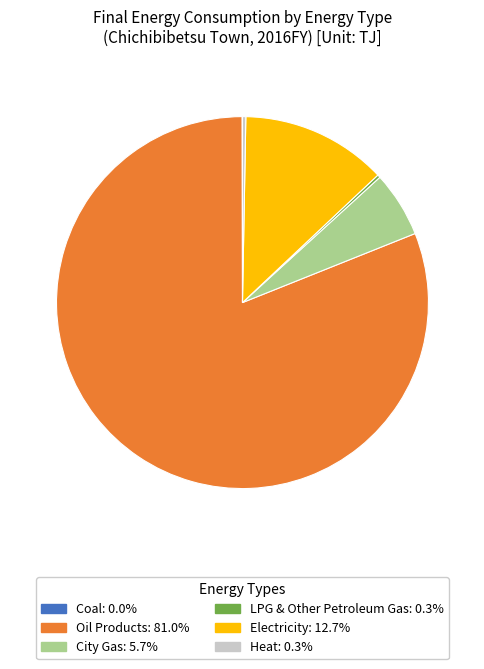

Is there any slice that represents more than half of the pie?

Yes